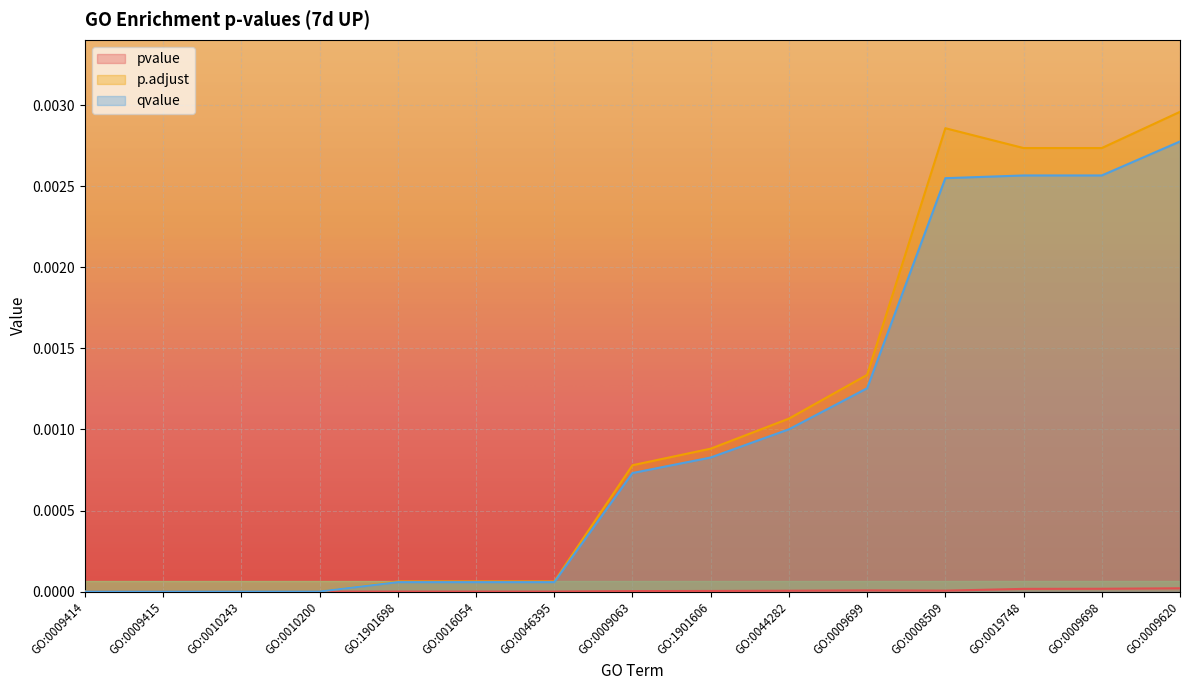

Which series has the widest spread of values?

p.adjust